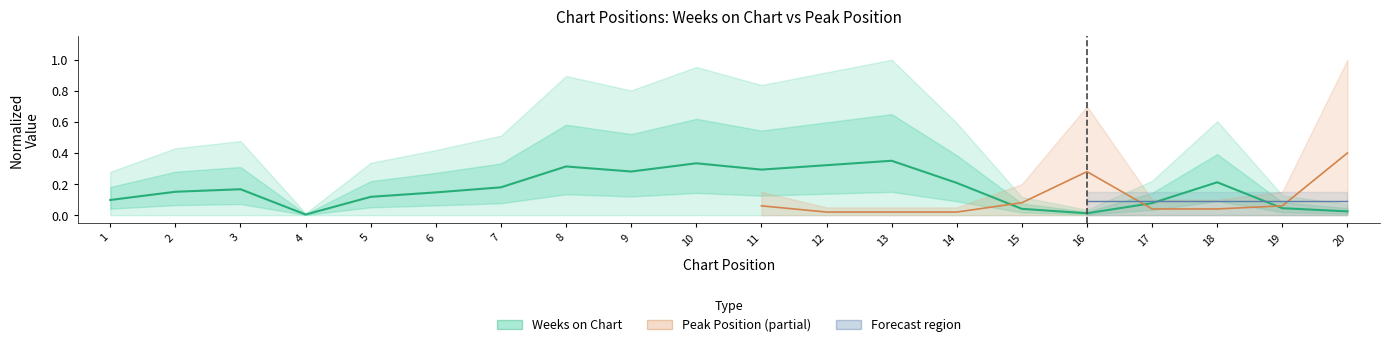

Reading right to left, transcribe all the data shown in this chart.

0.0	0.0	0.2	0.1	0.0	0.0	0.2	0.3	0.3	0.3	0.3	0.3	0.3	0.2	0.1	0.1	0.0	0.2	0.2	0.1